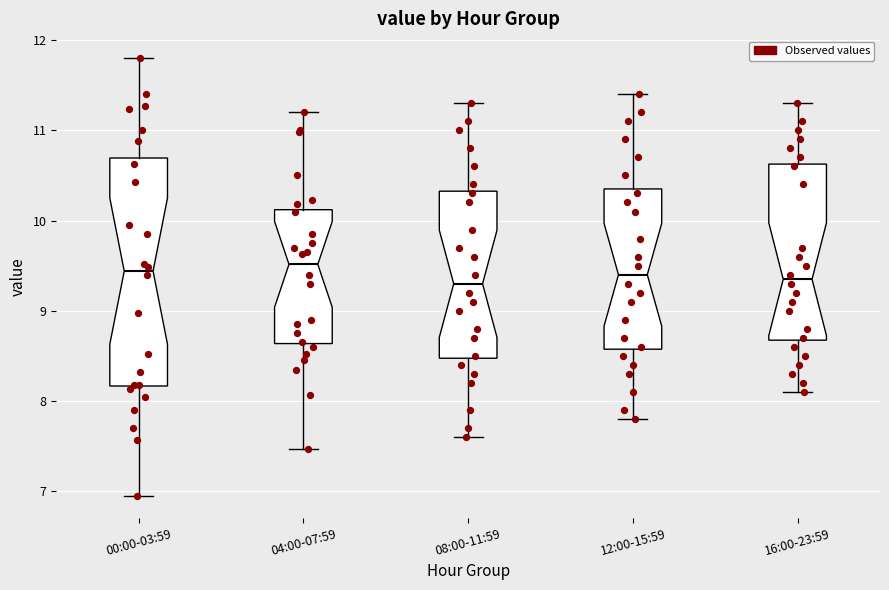

Reading left to right, transcribe this box plot: for each box, give where its median line is, the range the box spans, and where its two whiskers end, as read against the y-axis. The values are not printed on the chart, so give them approximately, as read against the axis.

00:00-03:59: median 9.4, box 8.2 to 10.7, whiskers 7.0 to 11.8
04:00-07:59: median 9.5, box 8.6 to 10.1, whiskers 7.5 to 11.2
08:00-11:59: median 9.3, box 8.5 to 10.3, whiskers 7.6 to 11.3
12:00-15:59: median 9.4, box 8.6 to 10.4, whiskers 7.8 to 11.4
16:00-23:59: median 9.4, box 8.7 to 10.6, whiskers 8.1 to 11.3